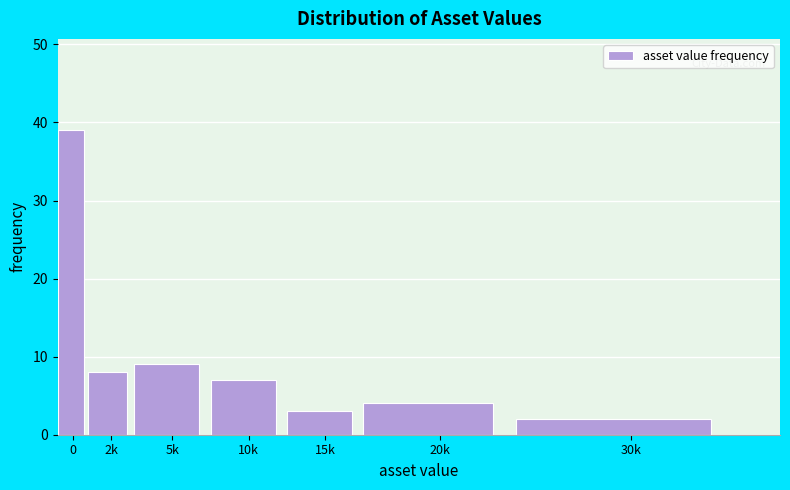

Reading left to right, list all the values displayed in this chart.

39	8	9	7	3	4	2